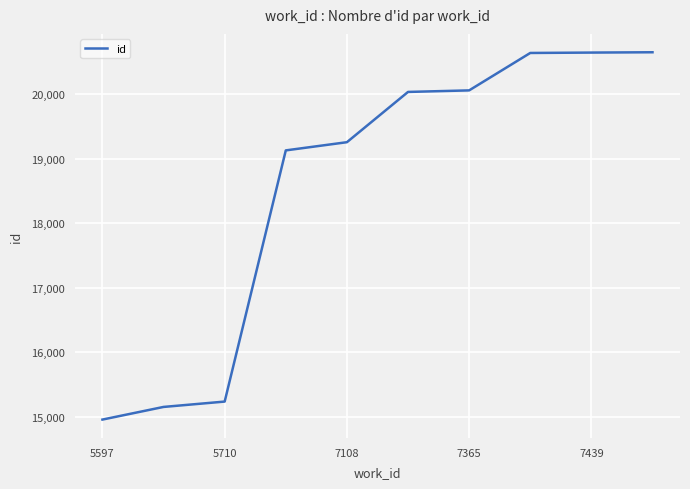

What is the maximum value shown in the chart?

20652